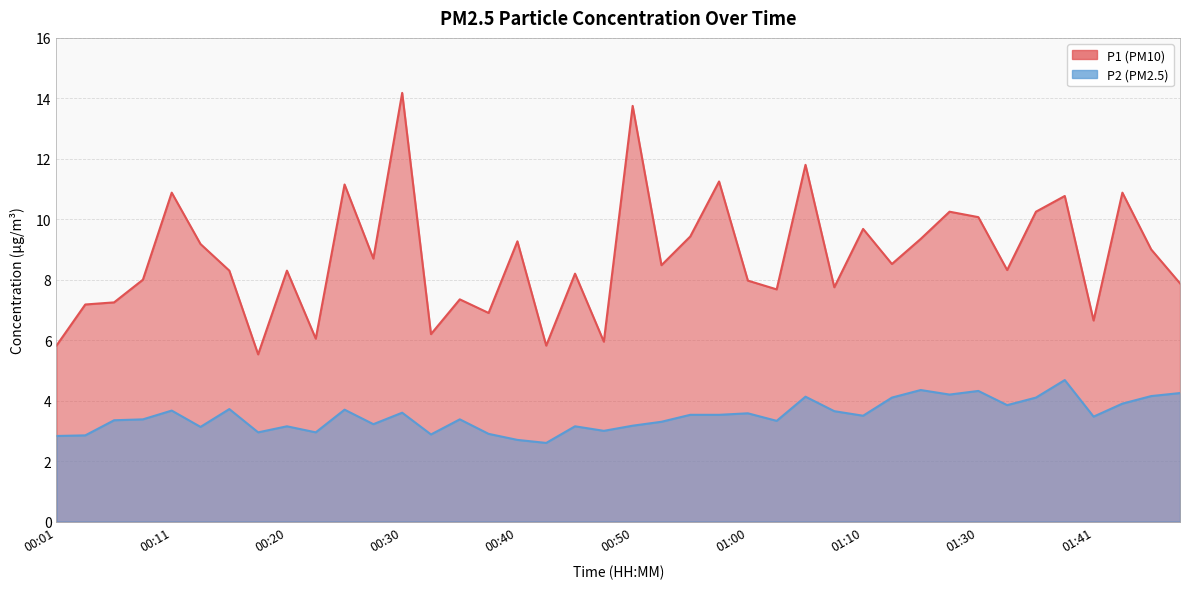

In P1, how many points are lower than both neighbors (excluding endpoints)?

13